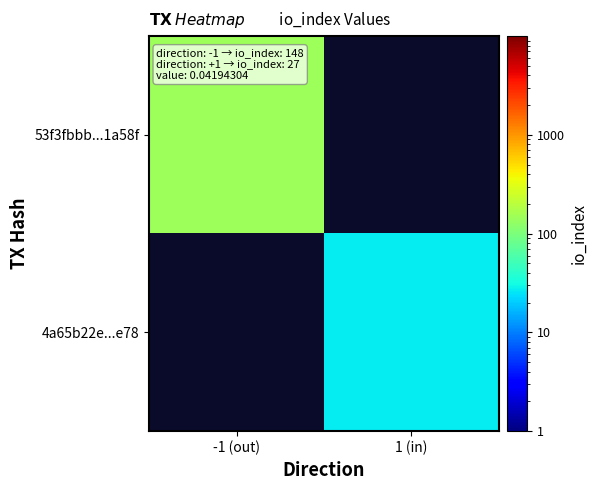

List the series in order of their peak value, highest first.

53f3fbbb...1a58f, 4a65b22e...e78